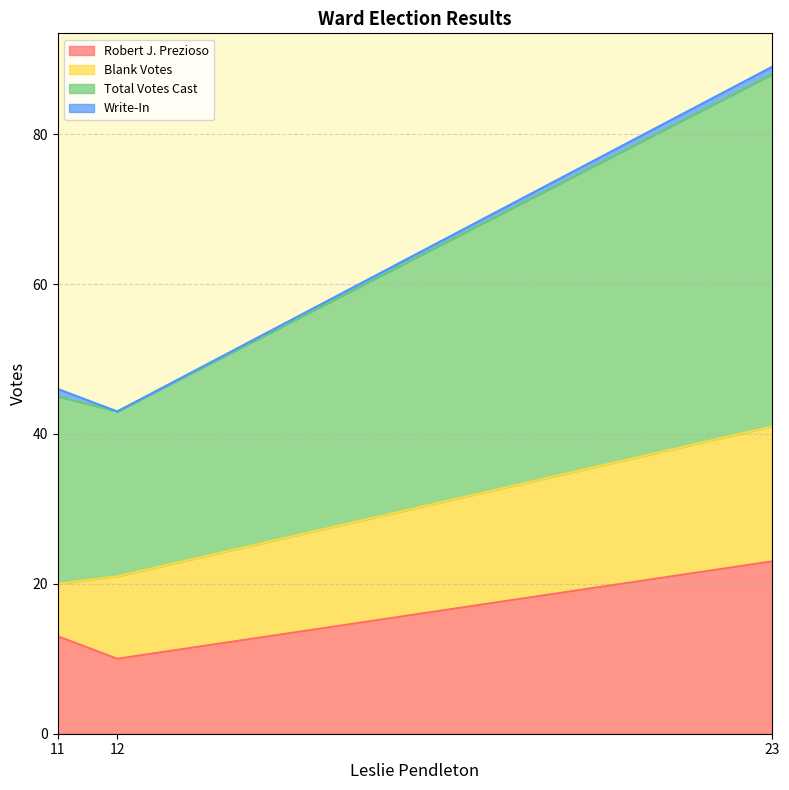

What are all the series names shown in the legend?

Robert J. Prezioso, Blank Votes, Total Votes Cast, Write-In